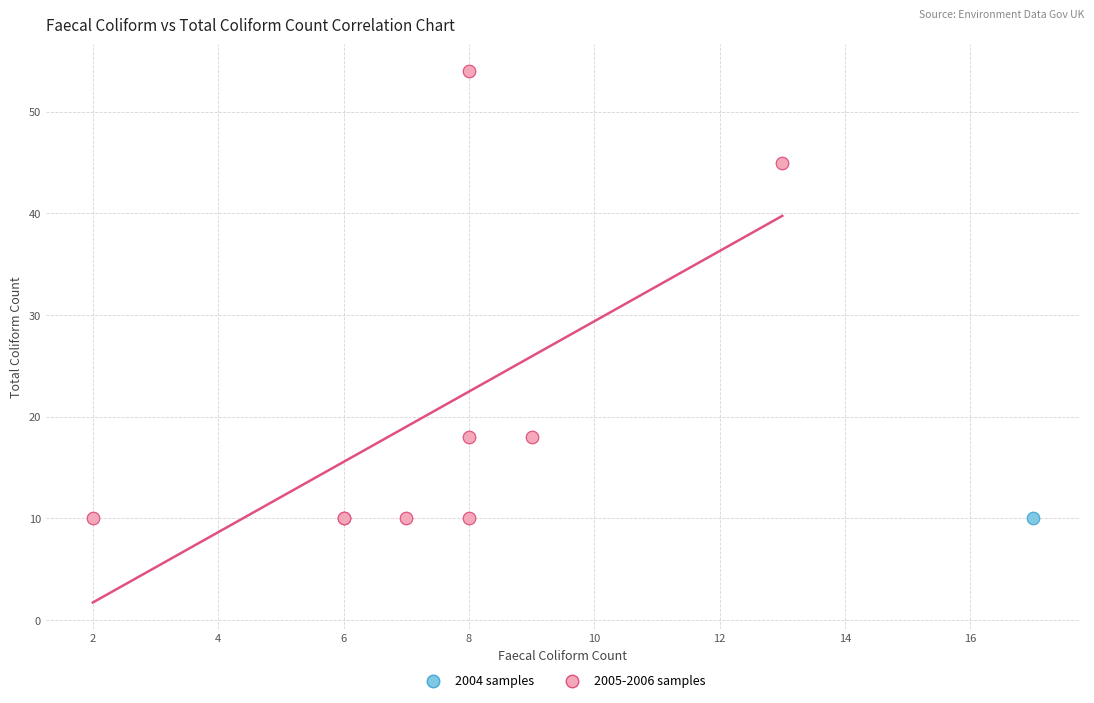

What are all the series names shown in the legend?

2004 samples, 2005-2006 samples